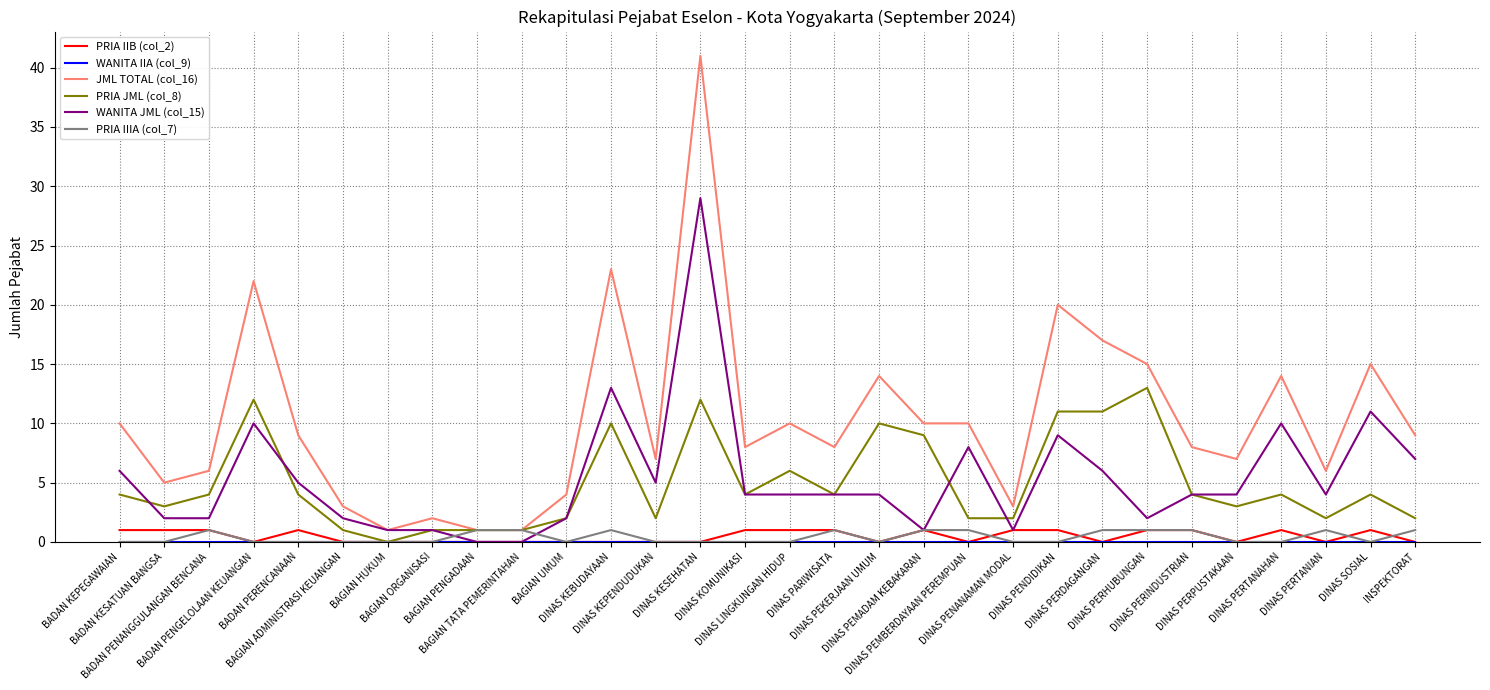

True or false: PRIA JML (col_8) has more than 1 points higher than both neighbors.

True